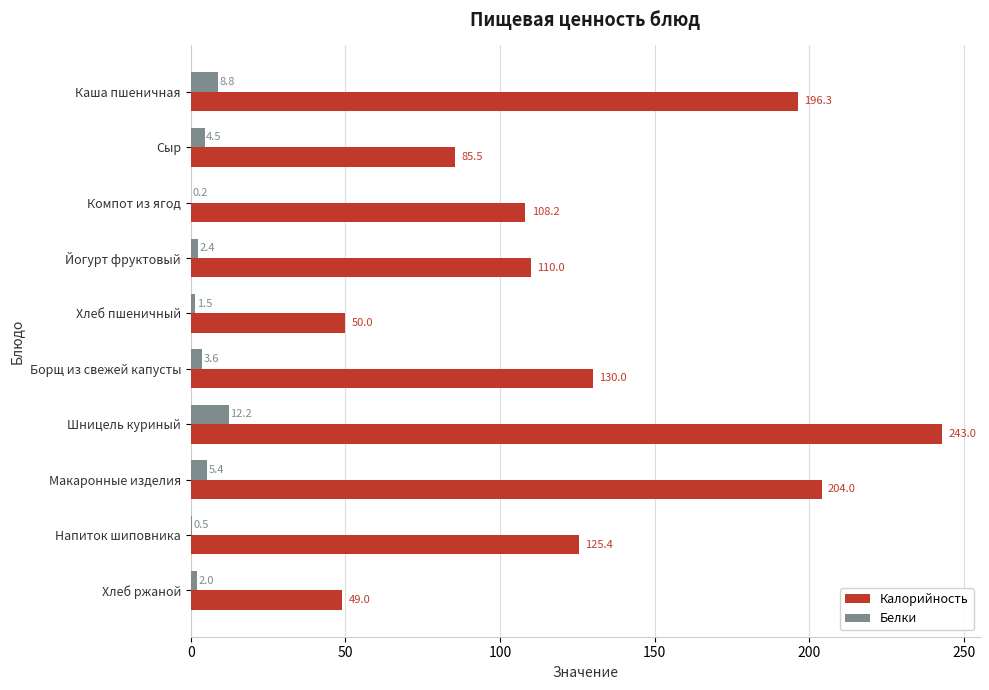

What is the sum of all Белки values?

41.1